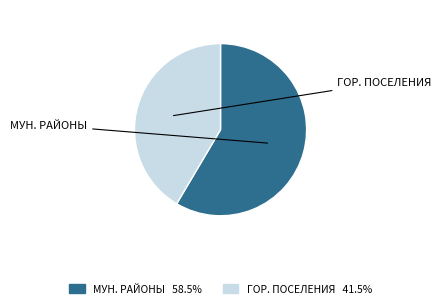

Is there any slice that represents more than half of the pie?

Yes